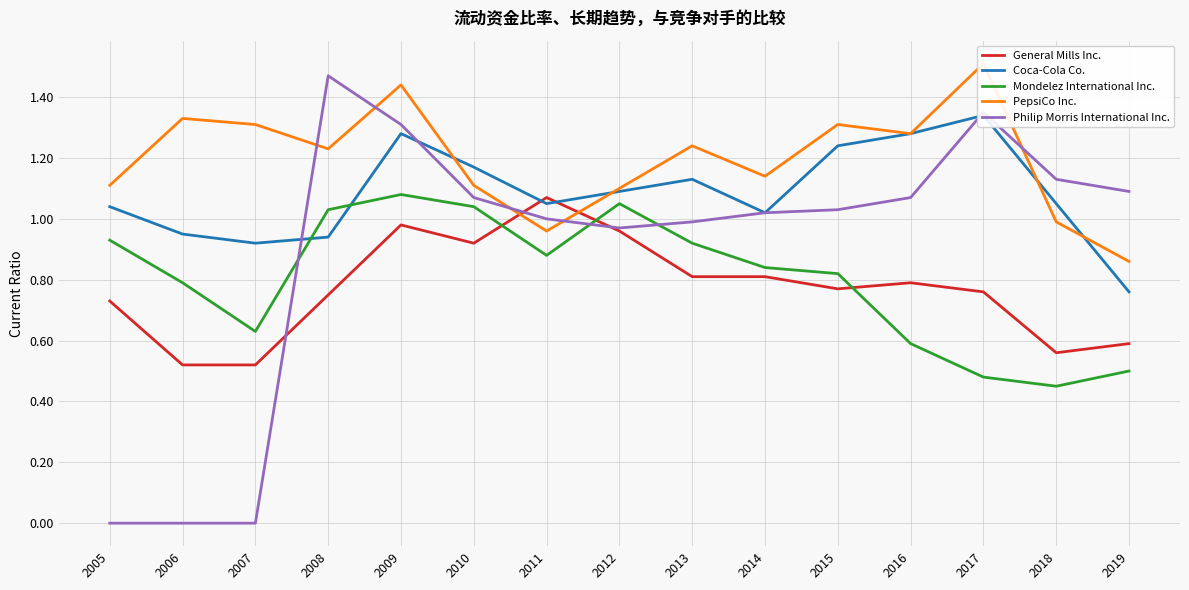

Between 2018 and 2007, which is larger?

2018